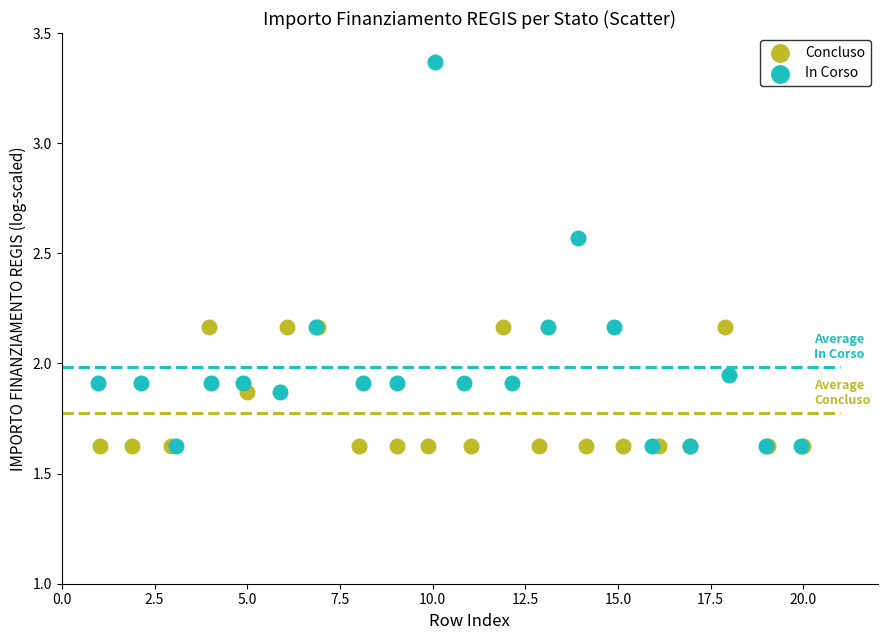

Which series has the largest Y range (max minus min)?

In Corso